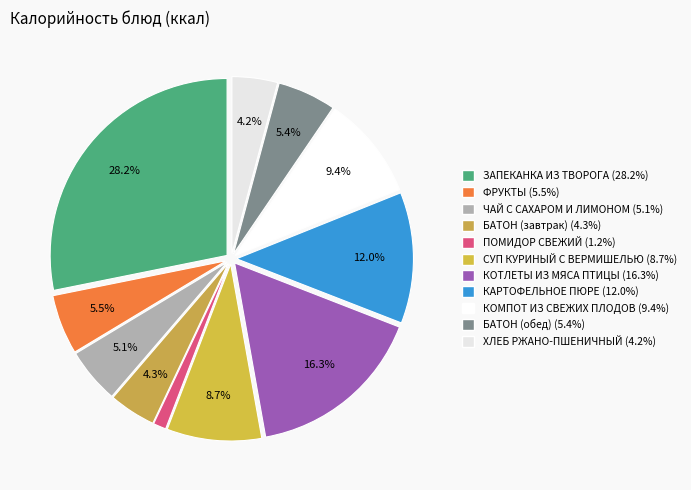

Is it true that КОТЛЕТЫ ИЗ МЯСА ПТИЦЫ is 16% of the pie?

True